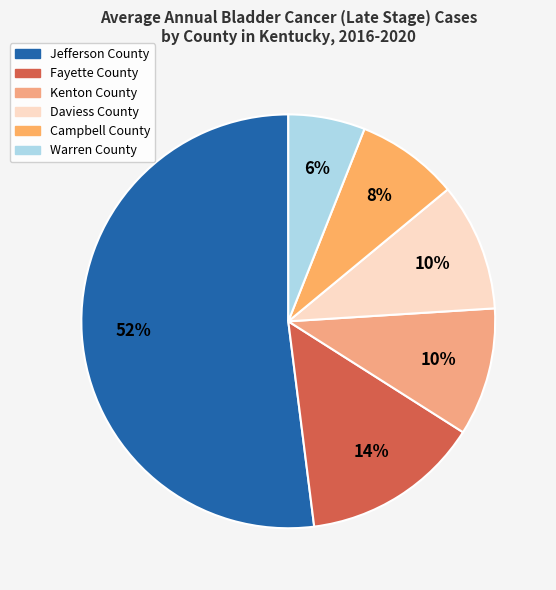

Rank the categories by value from highest to lowest.

Jefferson County, Fayette County, Kenton County, Daviess County, Campbell County, Warren County